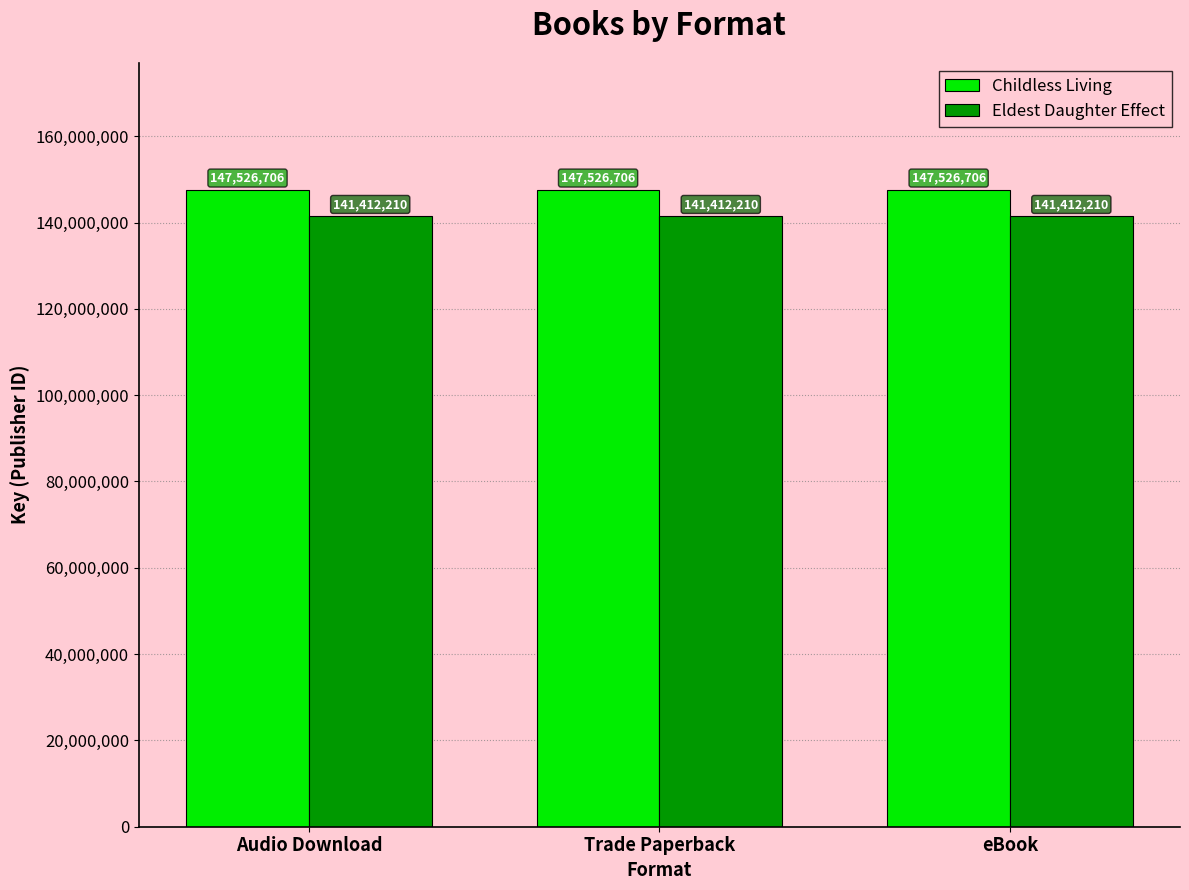

What is the approximate value of Eldest Daughter Effect at Audio Download?

141412210